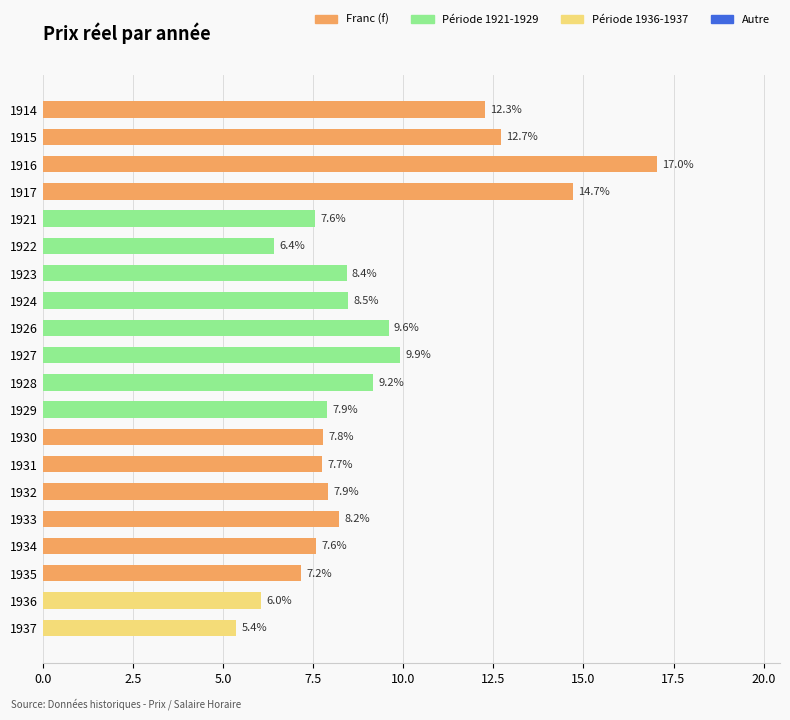

How many bars are there in total?

20